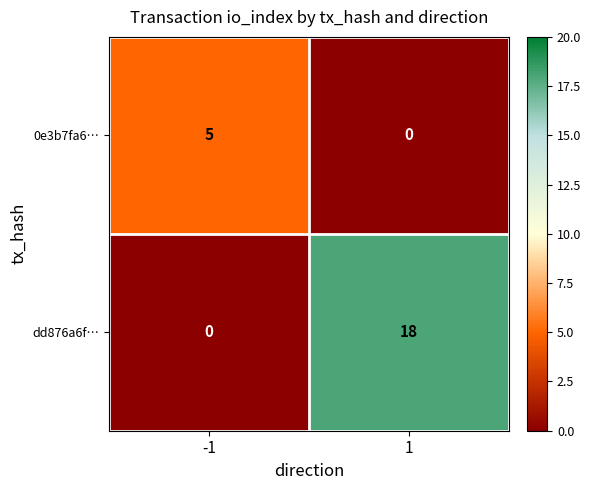

Which series has the largest range (max minus min)?

dd876a6f…